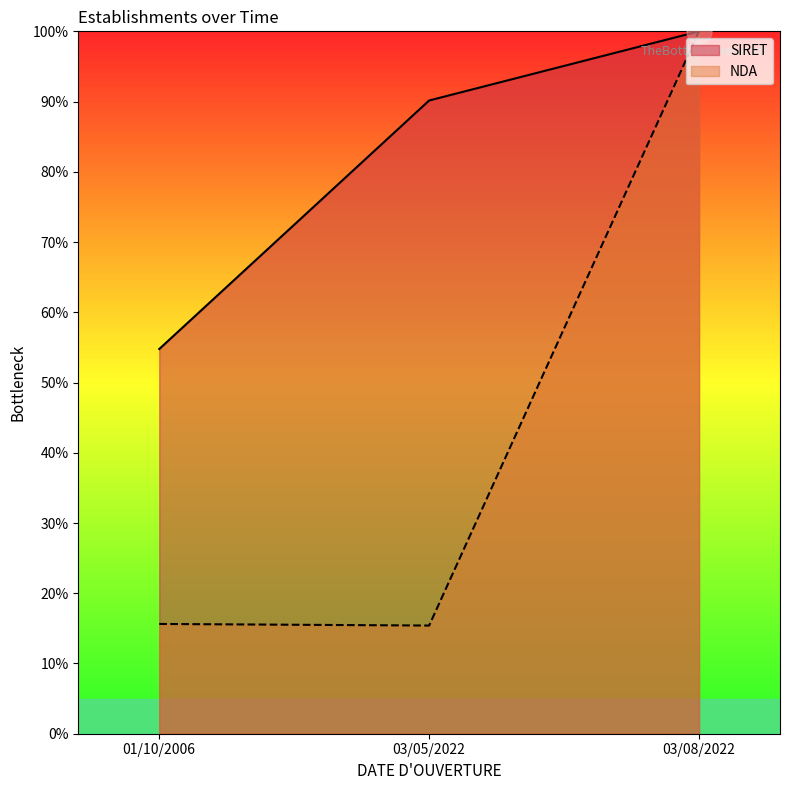

List the series in order of their overall mean, highest first.

SIRET, NDA